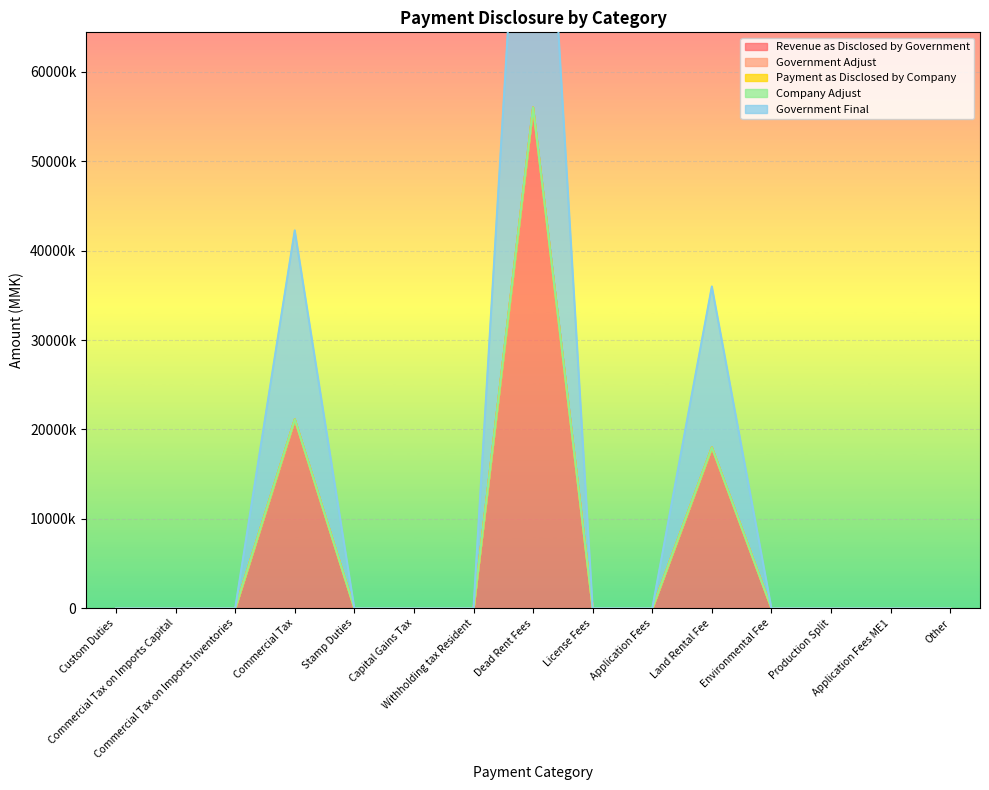

Reading right to left, extract all data points from this chart.

Revenue as Disclosed by Government: Other=0	Application Fees ME1=0	Production Split=0	Environmental Fee=0	Land Rental Fee=17992000	Application Fees=0	License Fees=2000	Dead Rent Fees=56000000	Withholding tax Resident=0	Capital Gains Tax=0	Stamp Duties=0	Commercial Tax=21127315	Commercial Tax on Imports Inventories=0	Commercial Tax on Imports Capital=0	Custom Duties=0
Government Adjust: Other=0	Application Fees ME1=0	Production Split=0	Environmental Fee=0	Land Rental Fee=0	Application Fees=0	License Fees=0	Dead Rent Fees=0	Withholding tax Resident=0	Capital Gains Tax=0	Stamp Duties=0	Commercial Tax=0	Commercial Tax on Imports Inventories=0	Commercial Tax on Imports Capital=0	Custom Duties=0
Payment as Disclosed by Company: Other=0	Application Fees ME1=0	Production Split=0	Environmental Fee=0	Land Rental Fee=0	Application Fees=0	License Fees=0	Dead Rent Fees=0	Withholding tax Resident=0	Capital Gains Tax=0	Stamp Duties=0	Commercial Tax=0	Commercial Tax on Imports Inventories=0	Commercial Tax on Imports Capital=0	Custom Duties=0
Company Adjust: Other=0	Application Fees ME1=0	Production Split=0	Environmental Fee=0	Land Rental Fee=0	Application Fees=0	License Fees=0	Dead Rent Fees=0	Withholding tax Resident=0	Capital Gains Tax=0	Stamp Duties=0	Commercial Tax=0	Commercial Tax on Imports Inventories=0	Commercial Tax on Imports Capital=0	Custom Duties=0
Government Final: Other=0	Application Fees ME1=0	Production Split=0	Environmental Fee=0	Land Rental Fee=17992000	Application Fees=0	License Fees=2000	Dead Rent Fees=56000000	Withholding tax Resident=0	Capital Gains Tax=0	Stamp Duties=0	Commercial Tax=21127315	Commercial Tax on Imports Inventories=0	Commercial Tax on Imports Capital=0	Custom Duties=0